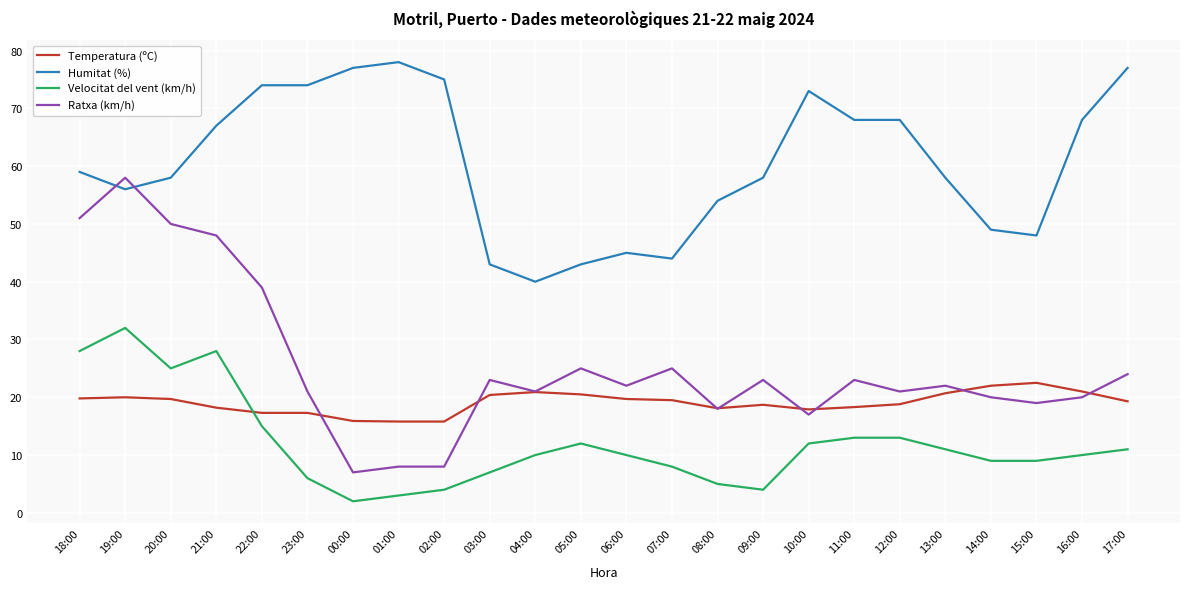

How many categories are shown in the chart?

24